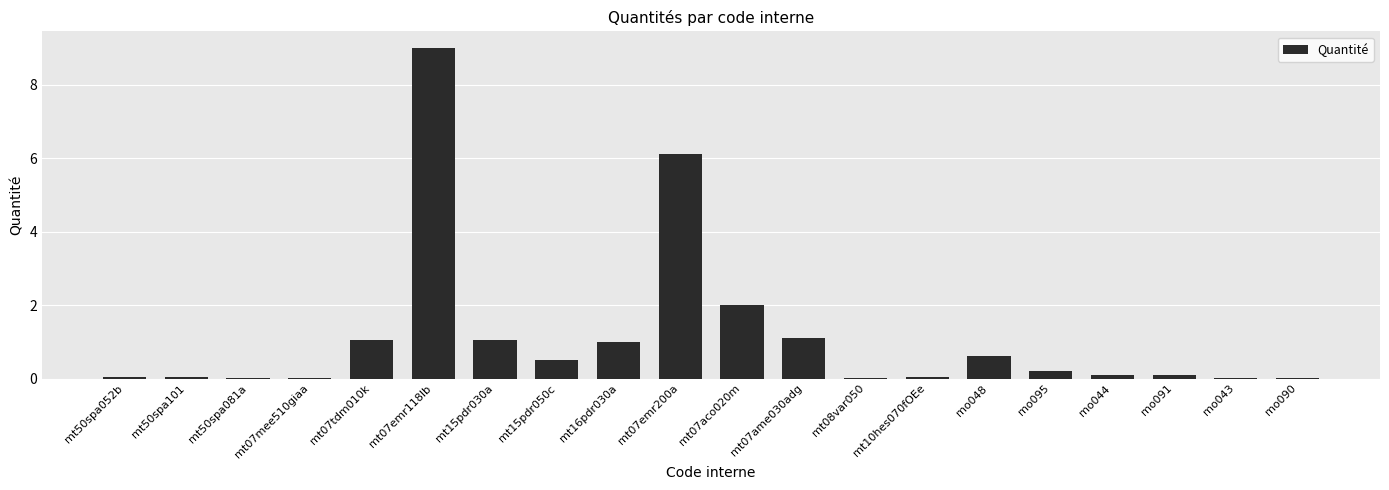

At which label is the value closest to 4?

mt07aco020m